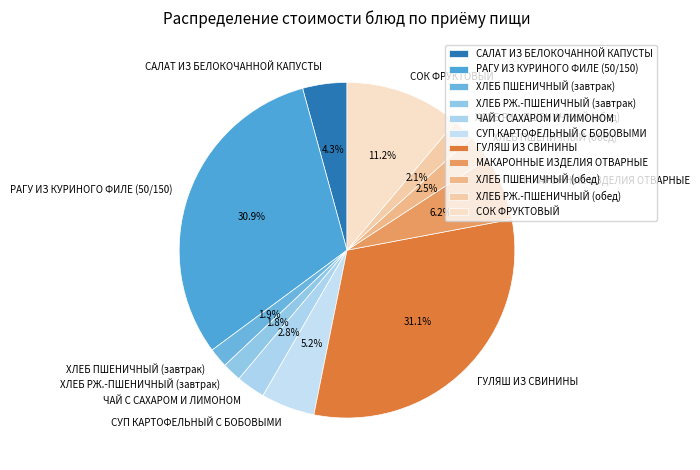

Approximately how many times larger is the value at СУП КАРТОФЕЛЬНЫЙ С БОБОВЫМИ compared to РАГУ ИЗ КУРИНОГО ФИЛЕ (50/150)?

0.2